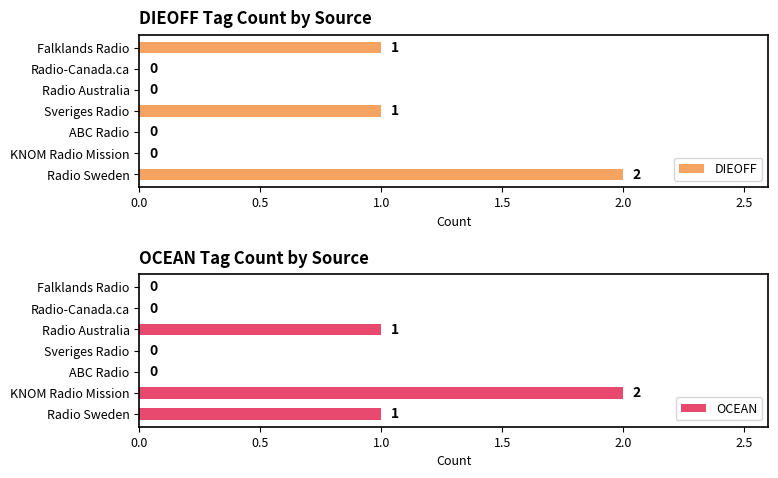

Which category has the highest value in the OCEAN series?

KNOM Radio Mission